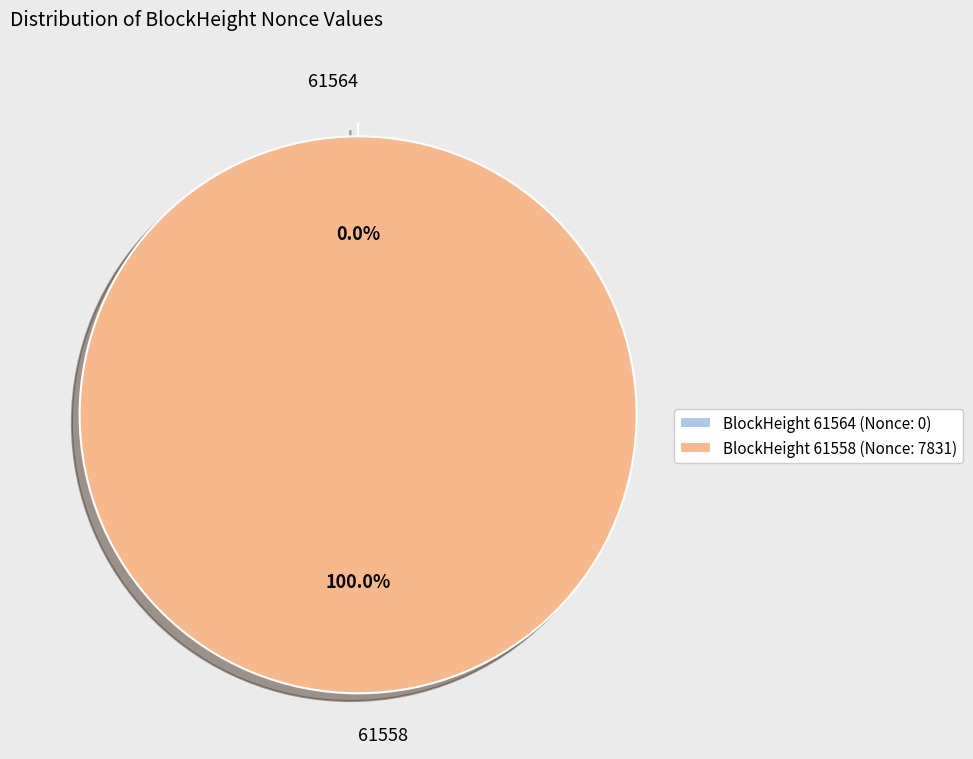

Combined, do 61558 and 61564 account for over 50%?

Yes